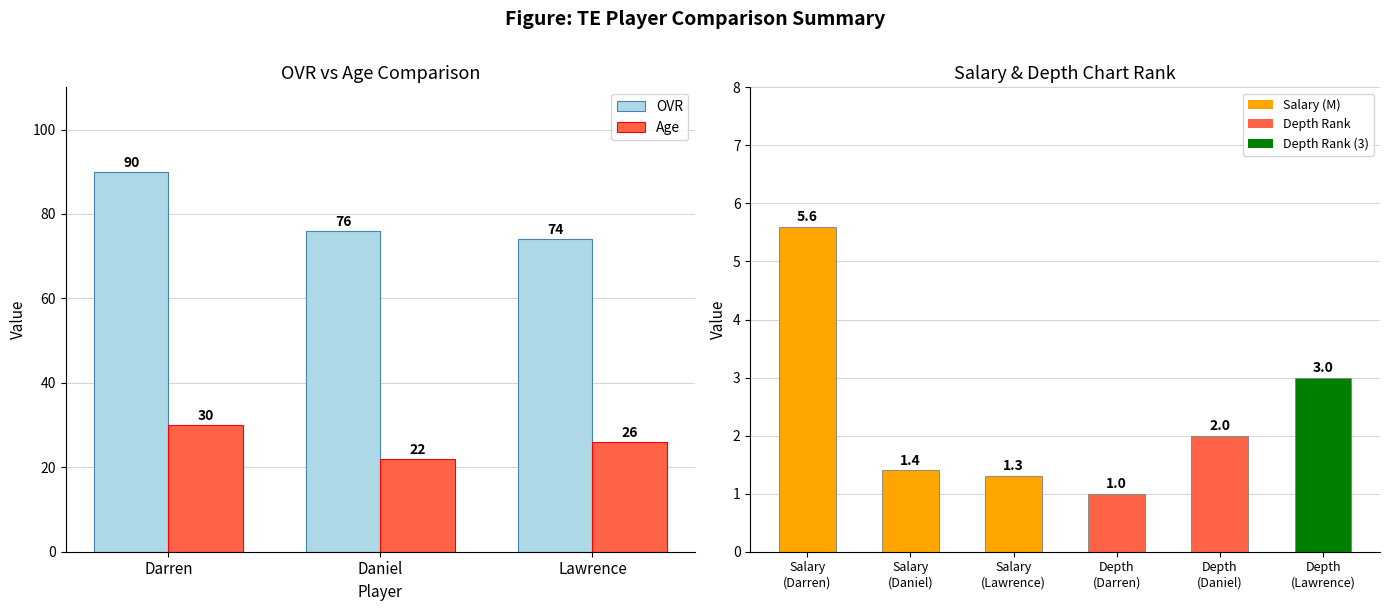

Is the value of OVR at Daniel greater than the value of Age at Lawrence?

Yes